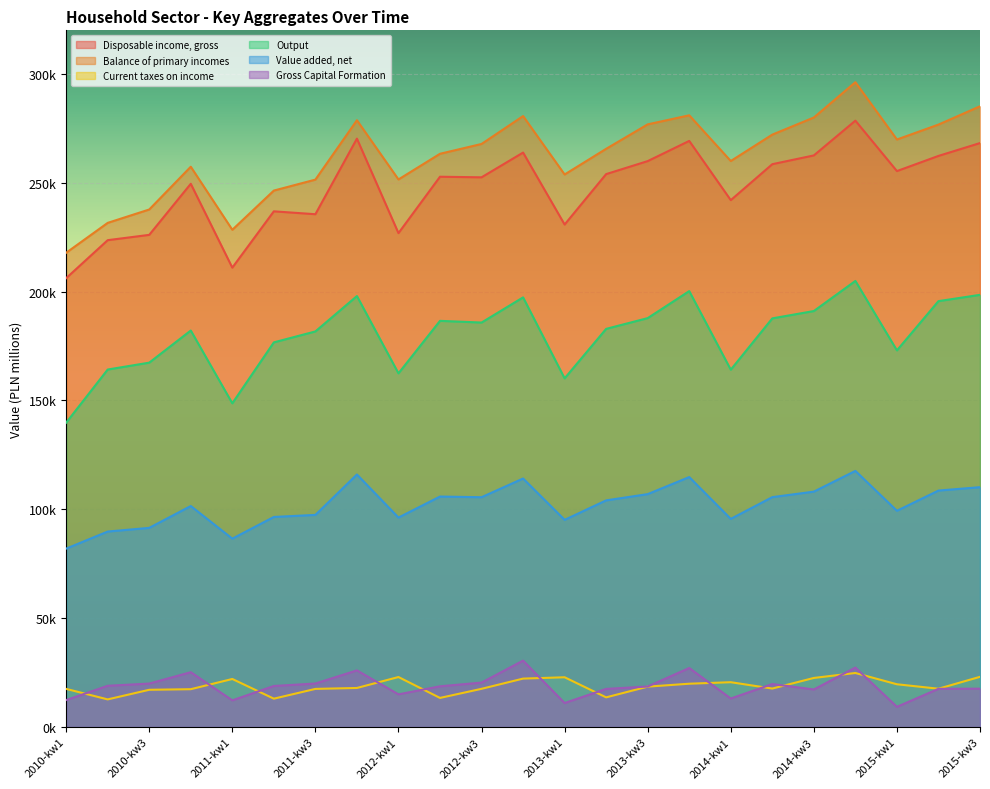

At how many categories does at least one series exceed 276184?

8